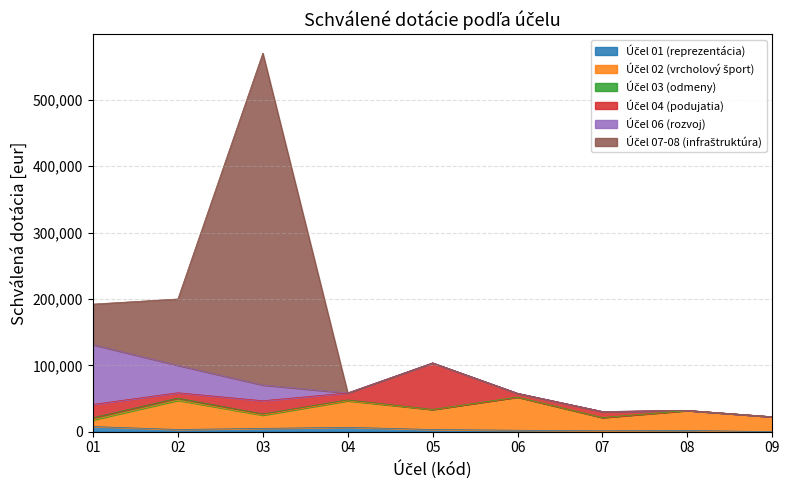

What are all the series names shown in the legend?

Účel 01 (reprezentácia), Účel 02 (vrcholový šport), Účel 03 (odmeny), Účel 04 (podujatia), Účel 06 (rozvoj), Účel 07-08 (infraštruktúra)